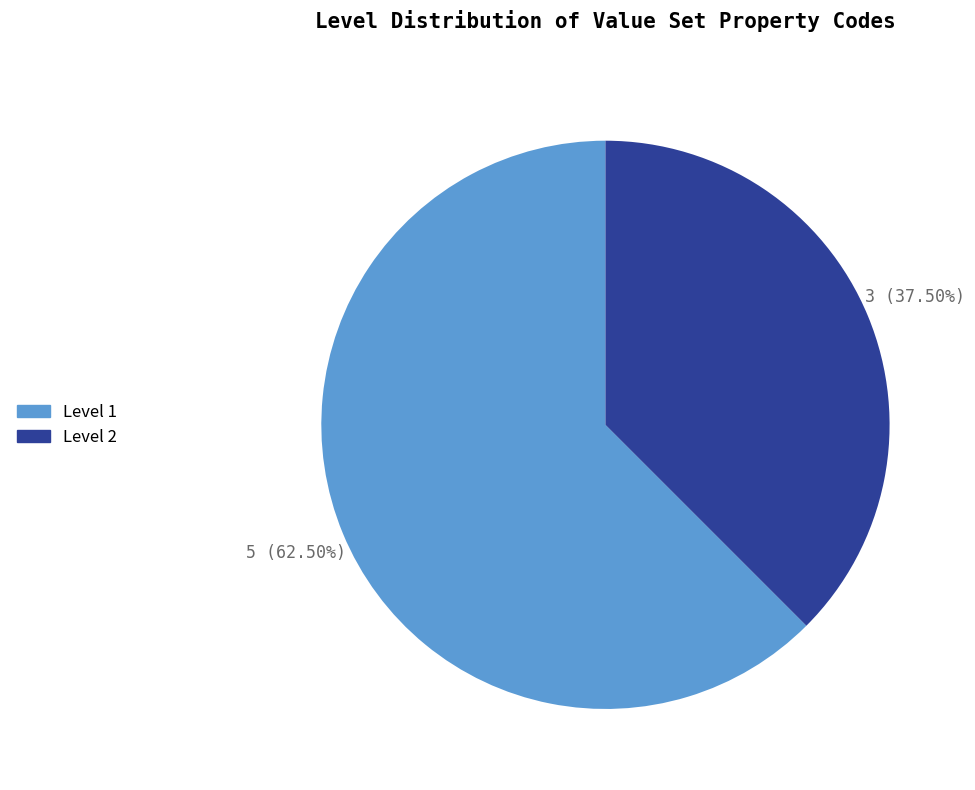

Combined, do Level 1 and Level 2 account for over 50%?

Yes